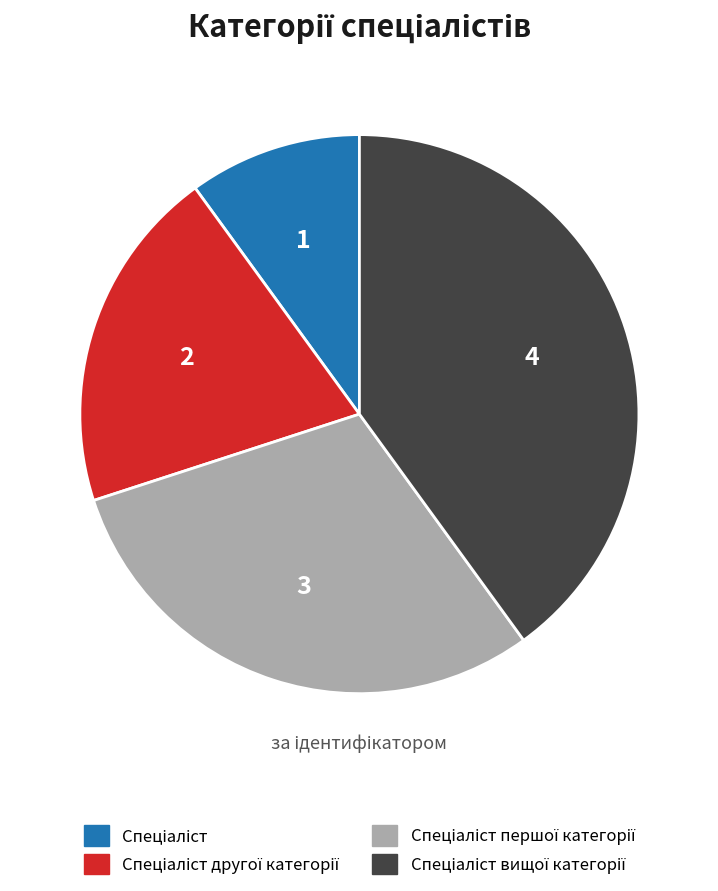

Is there a majority slice in this chart?

No